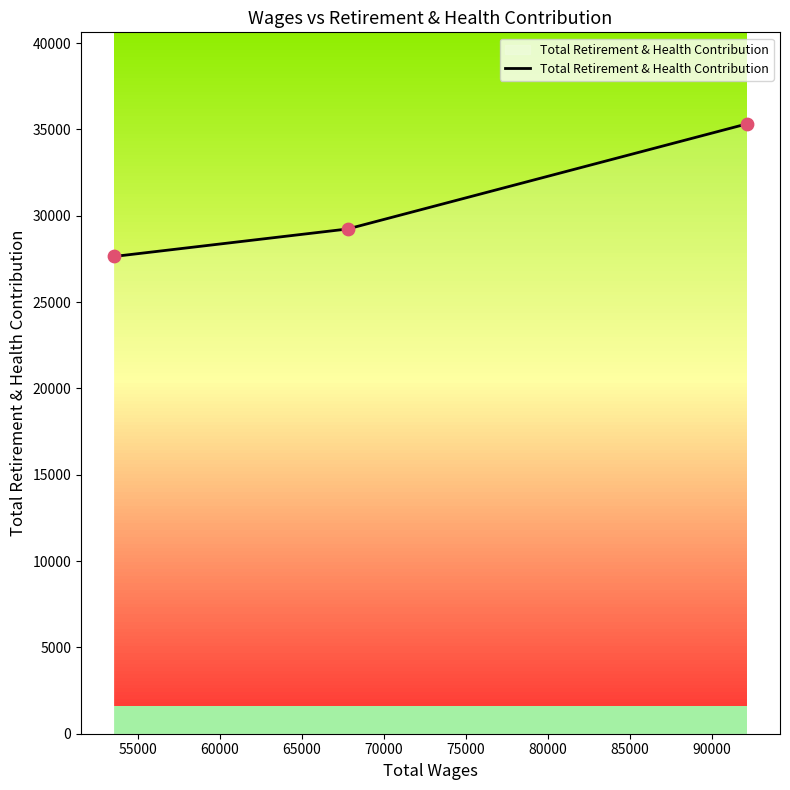

What is the ratio of the value at 67810.0 to the value at 92161.0?

0.8